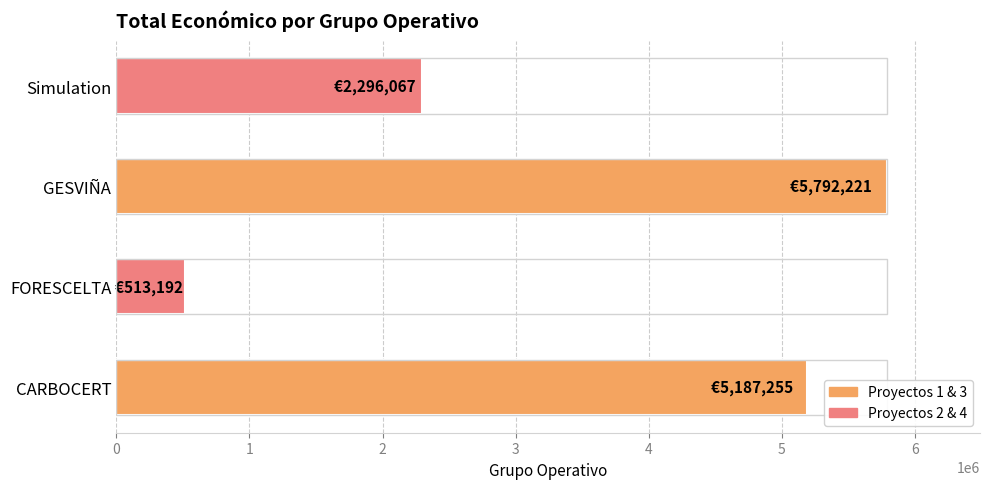

At which category does the chart reach its peak across all series?

GESVIÑA